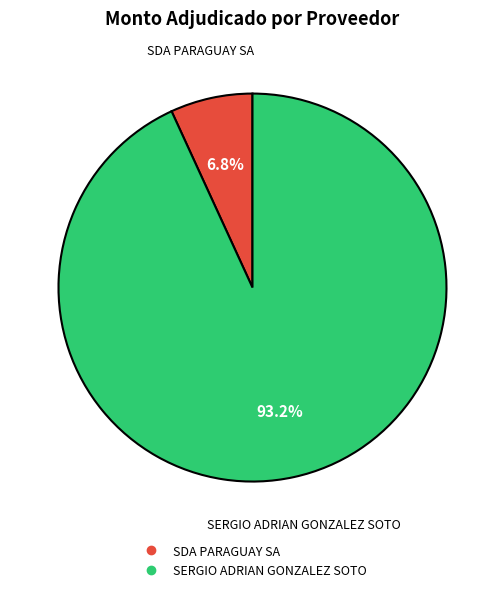

What percentage do SDA PARAGUAY SA and SERGIO ADRIAN GONZALEZ SOTO together represent?

100.0%